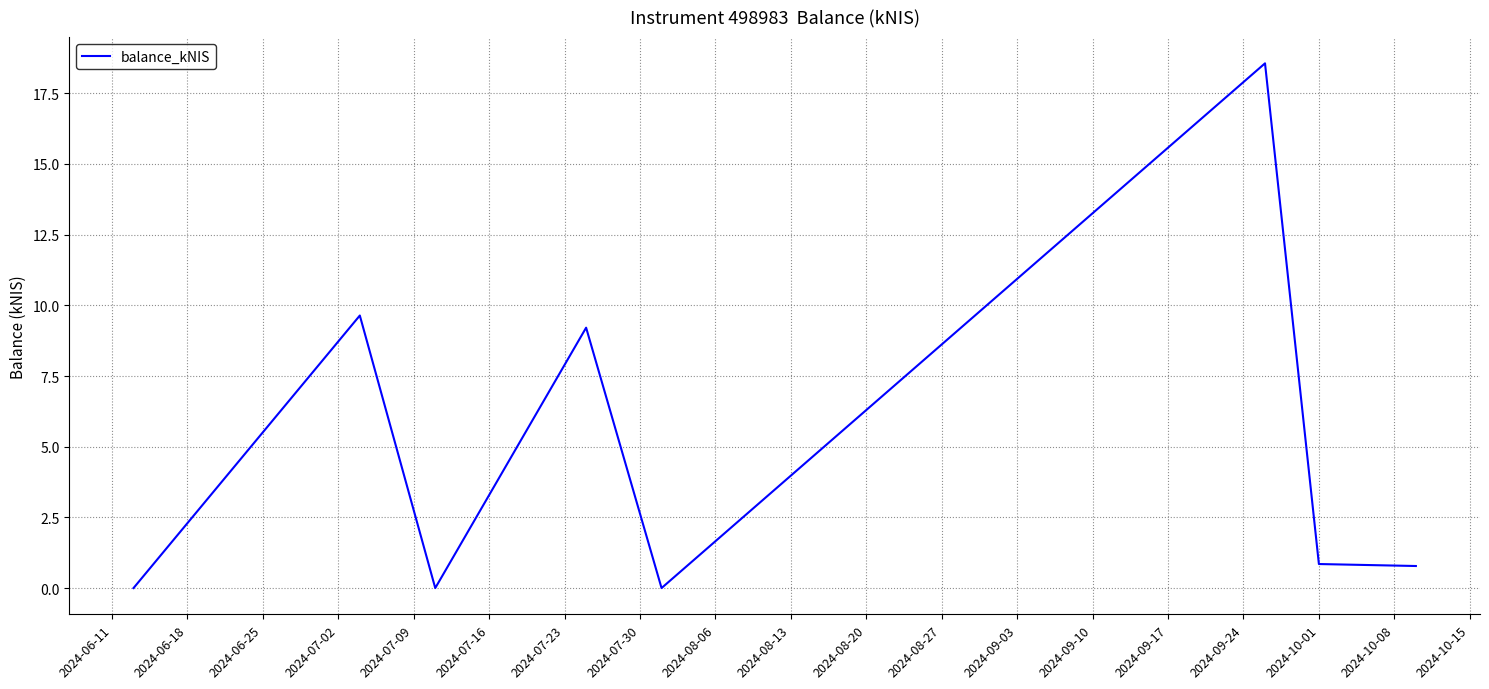

What is the average value?

4.9